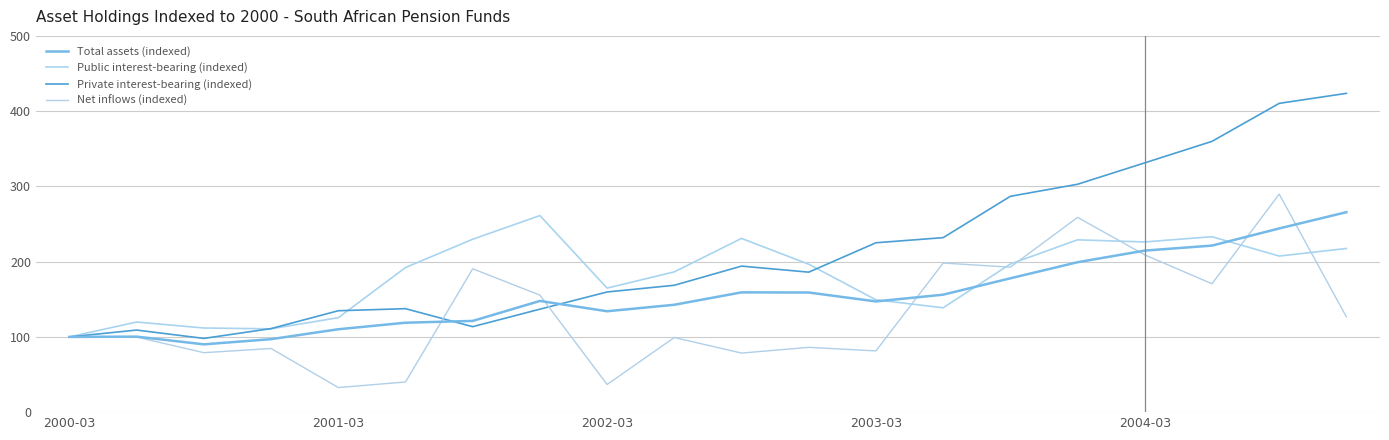

Does the chart display data point markers on the line(s)?

No